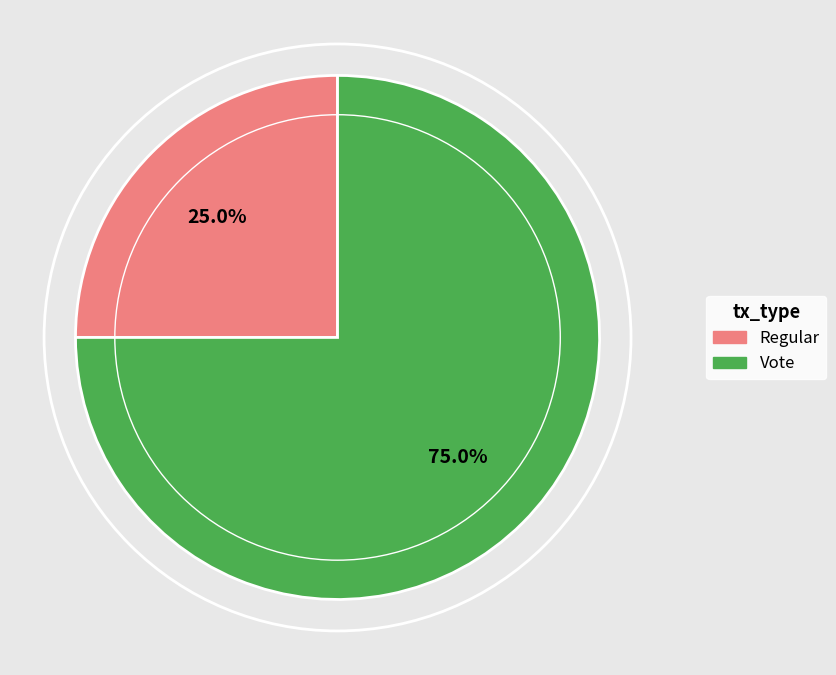

Combined, what portion of the pie is Regular and Vote?

100.0%